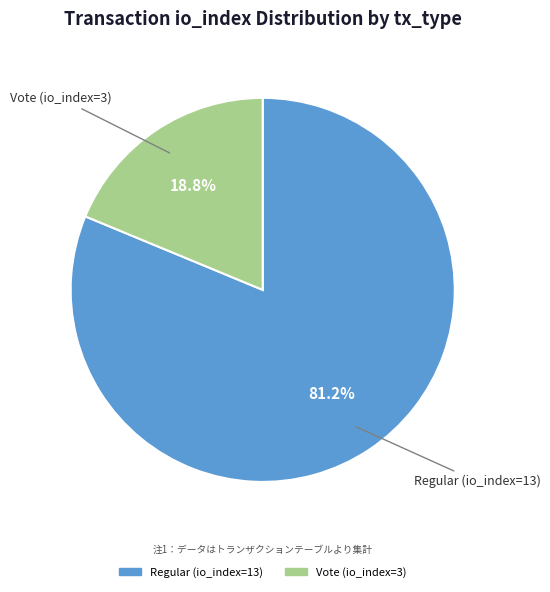

To the nearest percent, what portion does Vote (io_index=3) represent?

19%